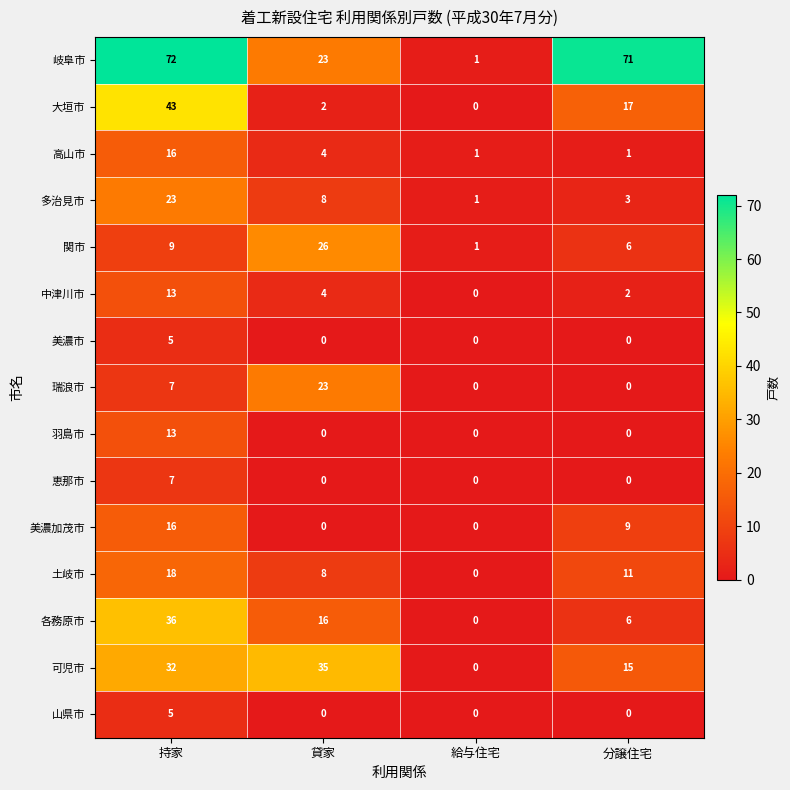

Count the 羽島市 values in the range 0 to 13.

4